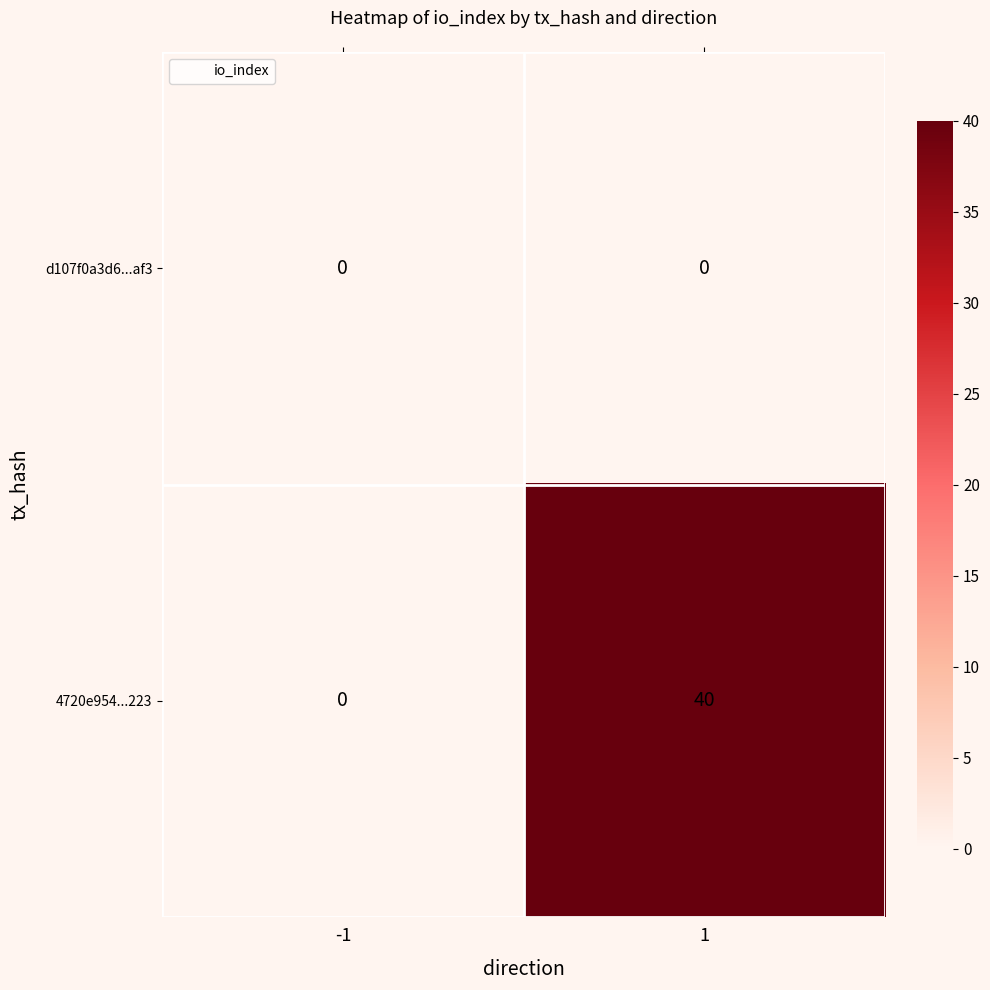

Reading right to left, list all the values displayed in this chart.

d107f0a3d6...af3: 0	0
4720e954...223: 40	0